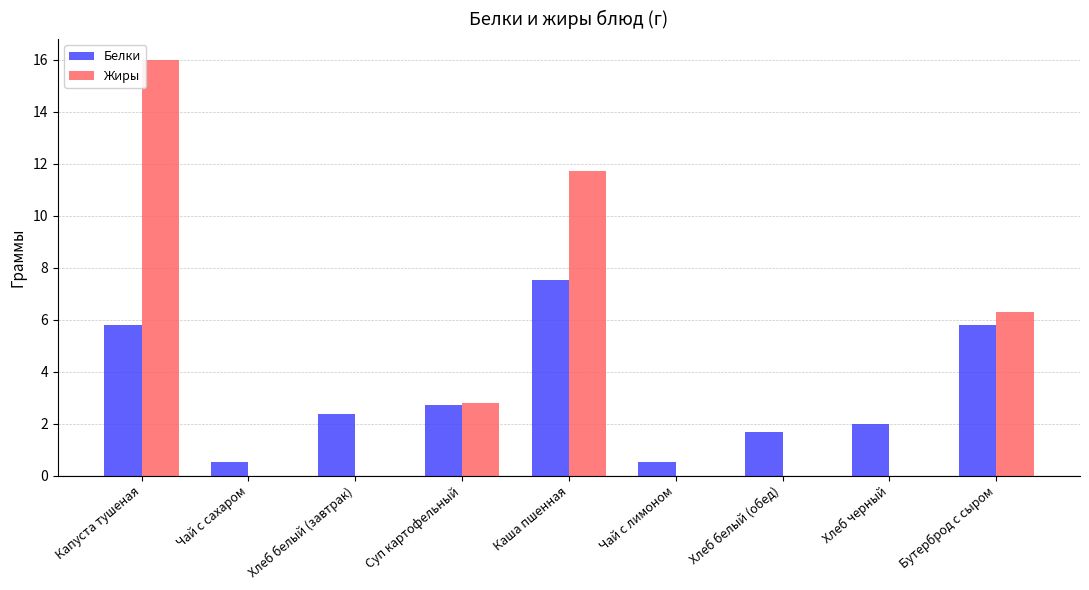

What is the sum of the Жиры values at Каша пшенная and Хлеб белый (завтрак)?

11.7